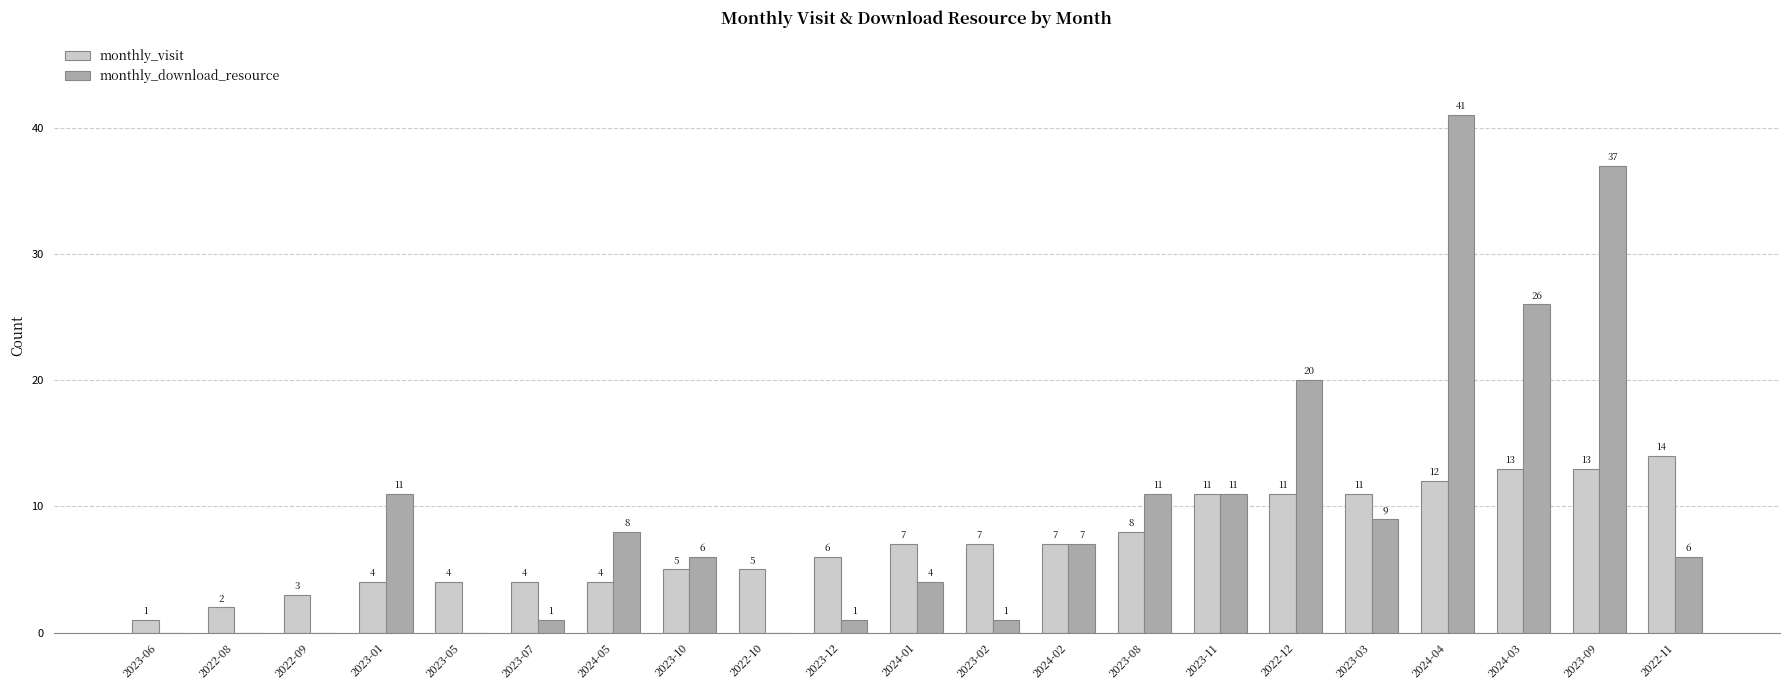

True or false: monthly_download_resource has a value of 55 at 2023-09.

False